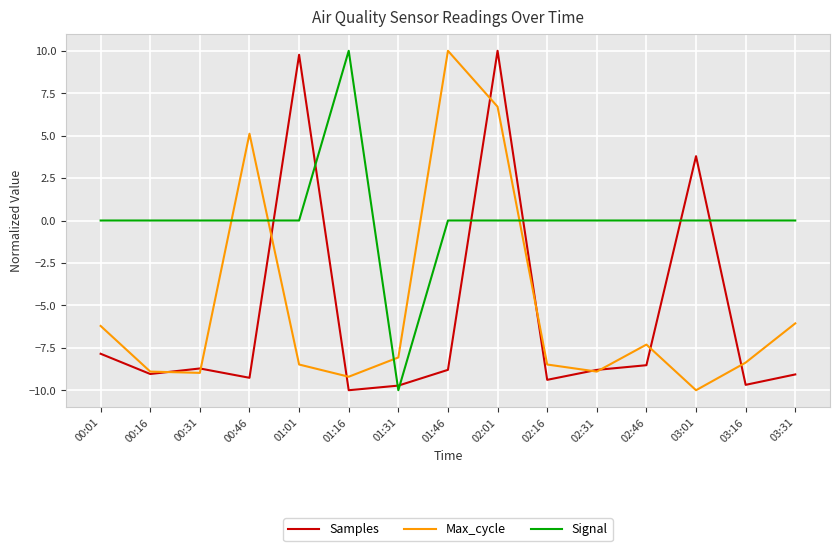

What are all the series names shown in the legend?

Samples, Max_cycle, Signal